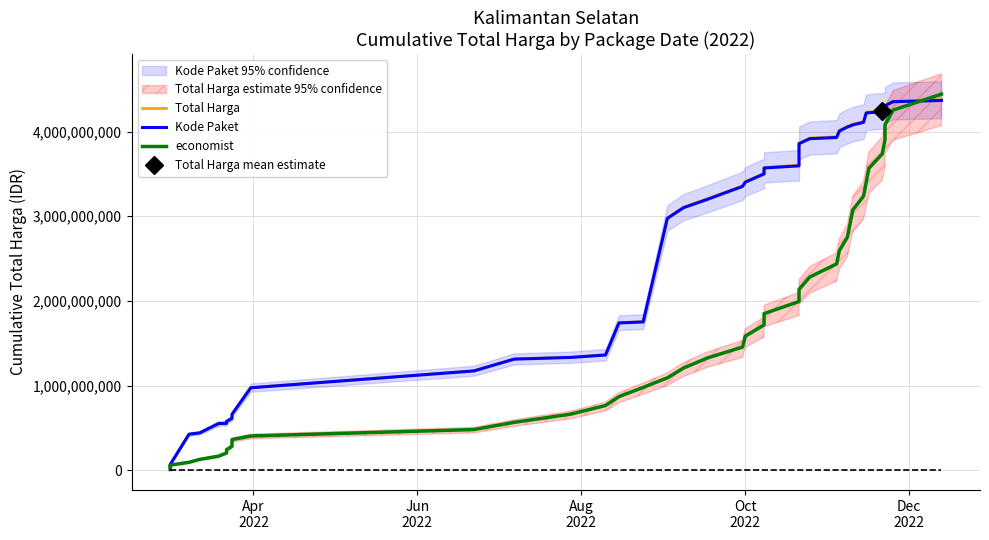

What is the minimum value shown in the chart?

6922128.0